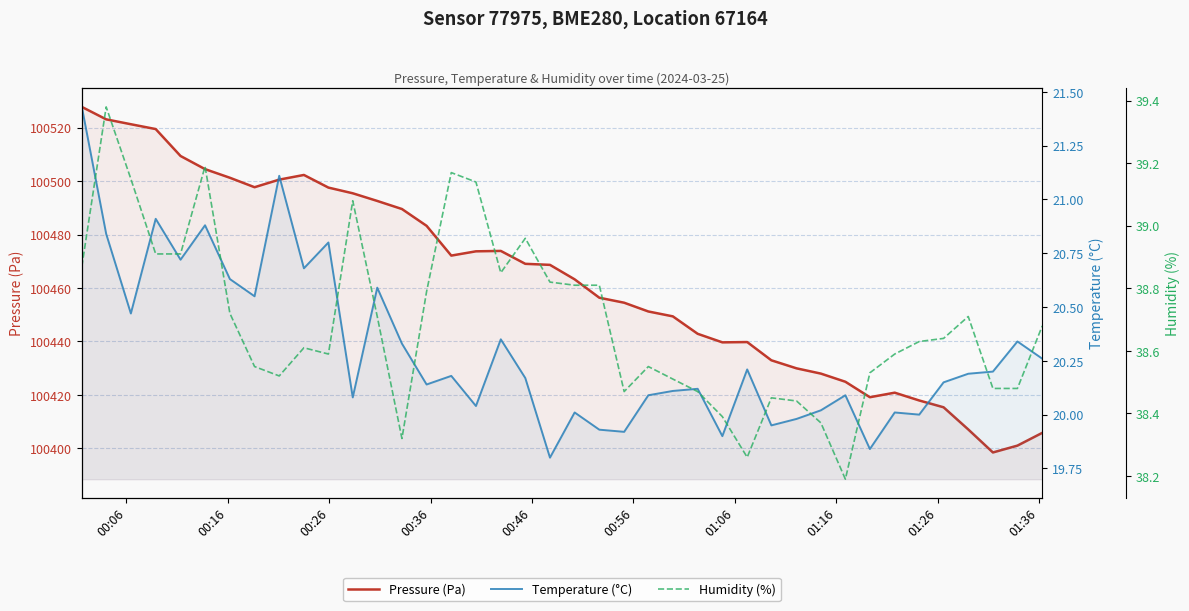

What is the average value of the Temperature (°C) series?

20.3